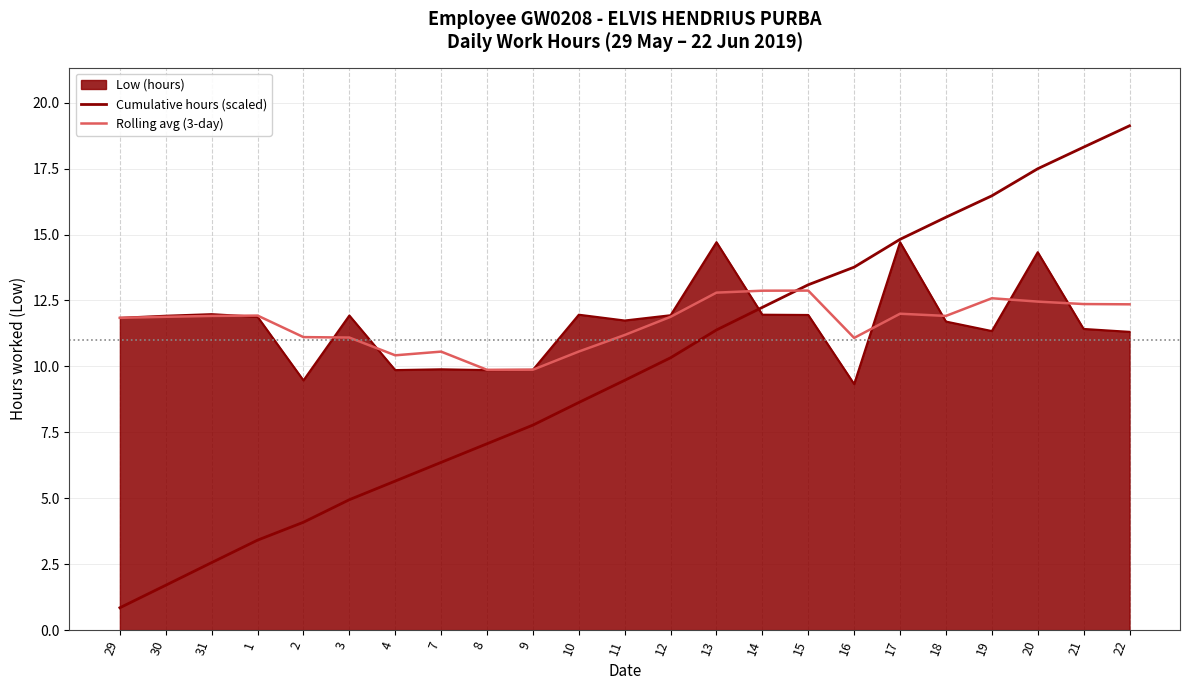

How many lines are shown in the chart?

3